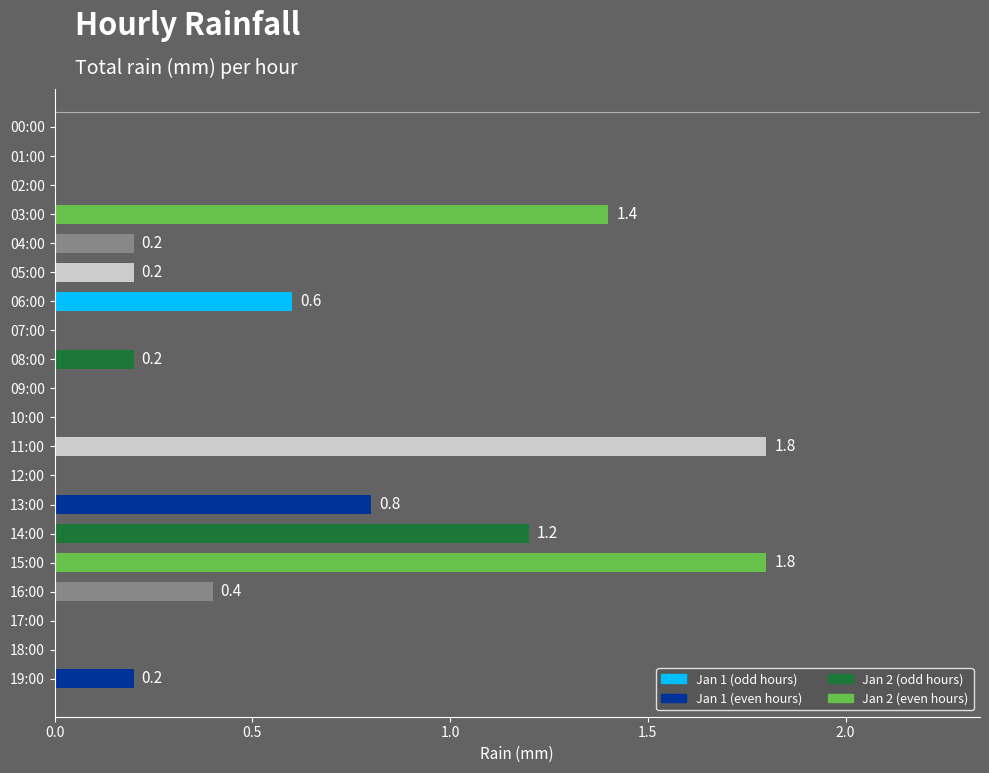

Reading top to bottom, extract all data points from this chart.

00:00=0.0	01:00=0.0	02:00=0.0	03:00=1.4	04:00=0.2	05:00=0.2	06:00=0.6	07:00=0.0	08:00=0.2	09:00=0.0	10:00=0.0	11:00=1.8	12:00=0.0	13:00=0.8	14:00=1.2	15:00=1.8	16:00=0.4	17:00=0.0	18:00=0.0	19:00=0.2